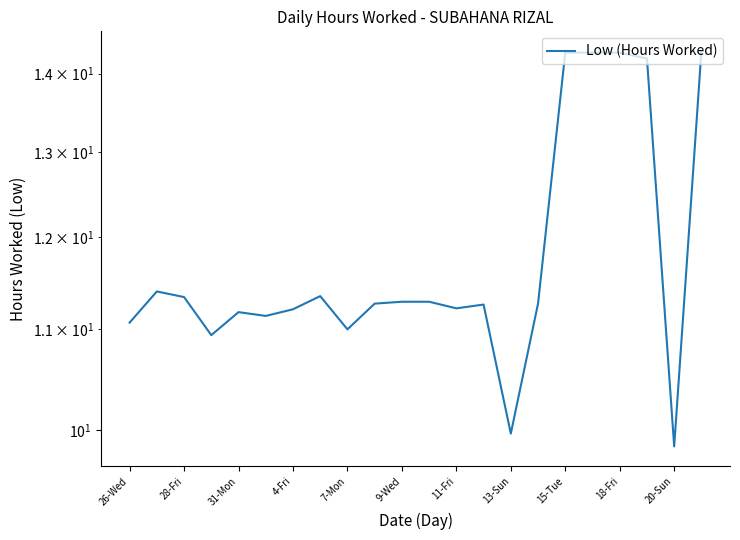

What is the difference between the second highest and second lowest values?

4.3